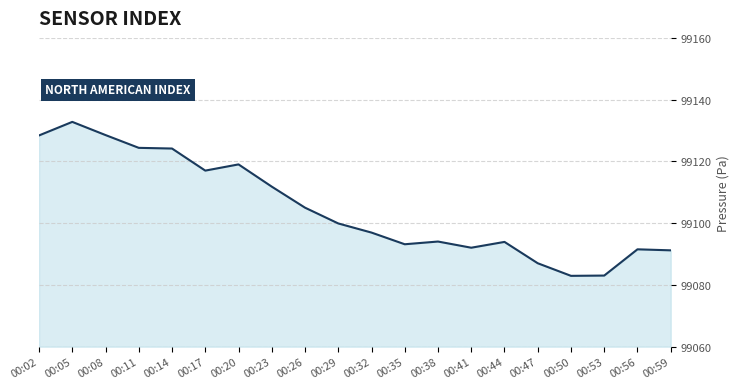

List the labels in order of value, largest first.

00:05, 00:08, 00:02, 00:11, 00:14, 00:20, 00:17, 00:23, 00:26, 00:29, 00:32, 00:38, 00:44, 00:35, 00:41, 00:56, 00:59, 00:47, 00:53, 00:50